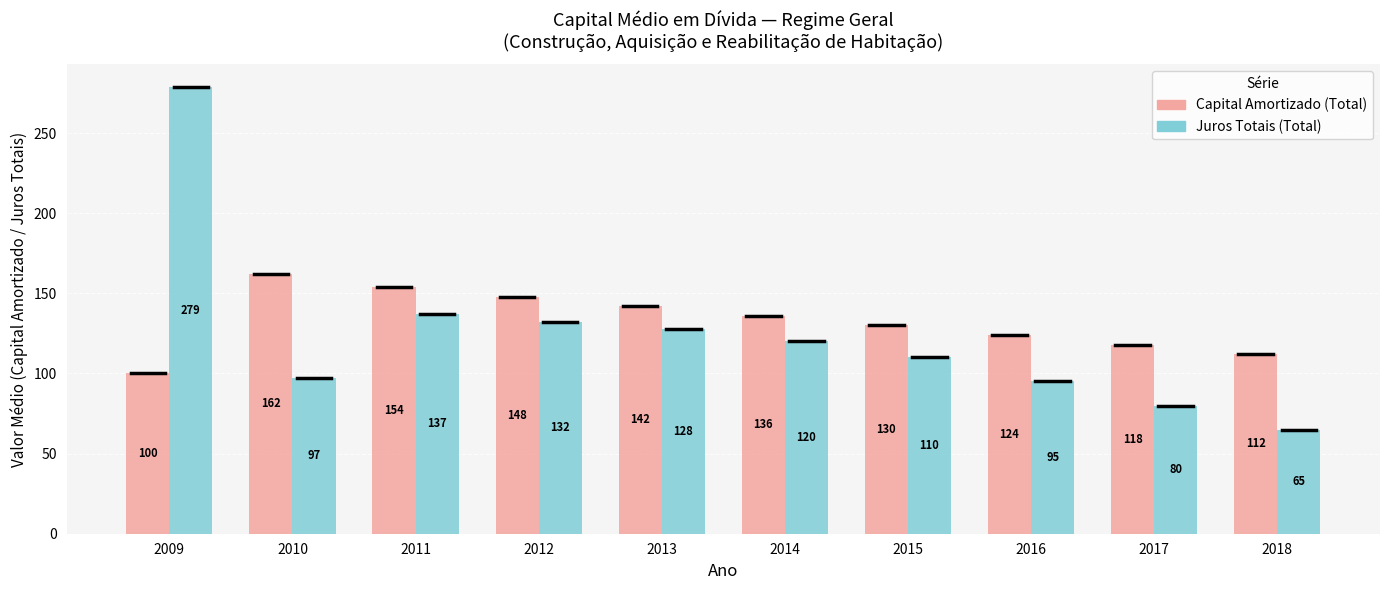

Which category has the highest value in the Capital Amortizado (Total) series?

2010